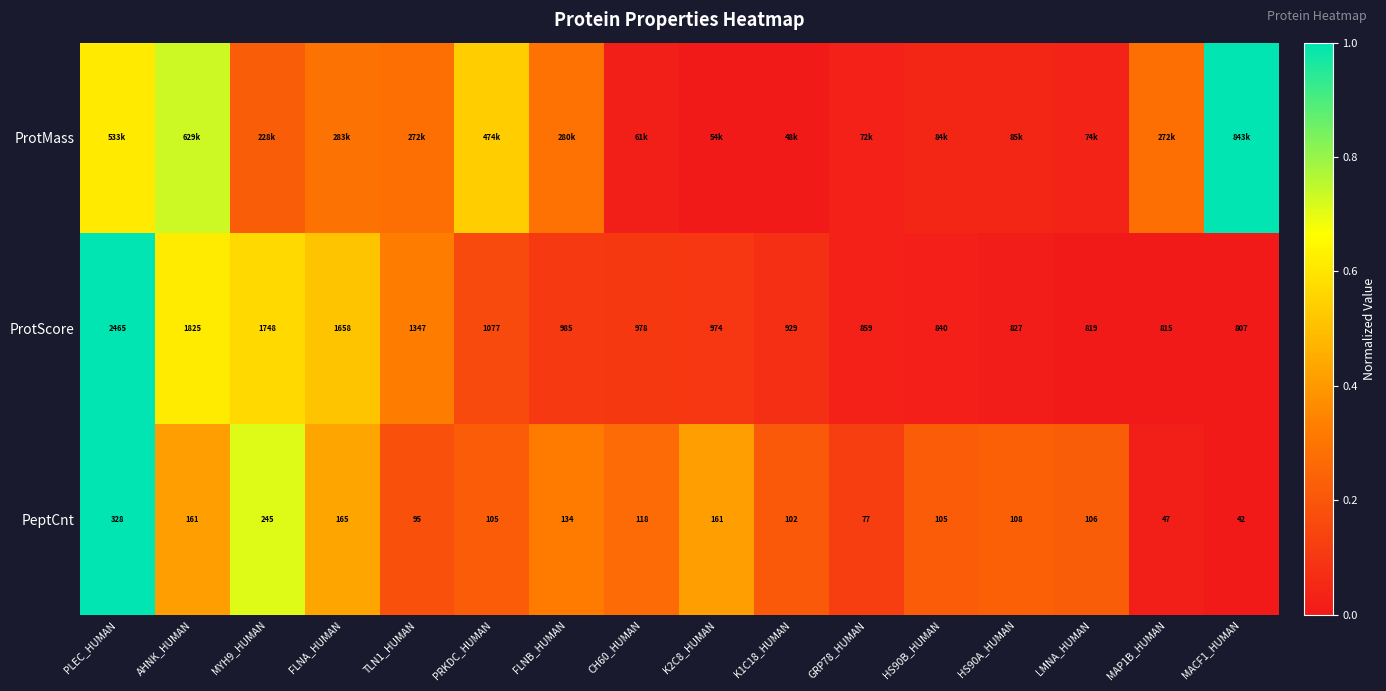

At which label does PeptCnt reach its peak?

PLEC_HUMAN